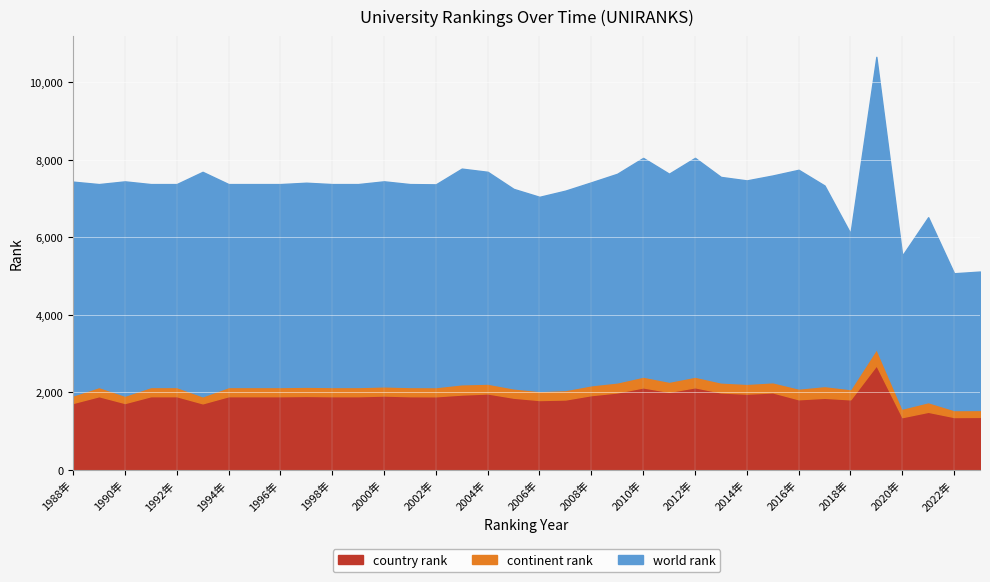

Which category has the lowest value across all series?

2020